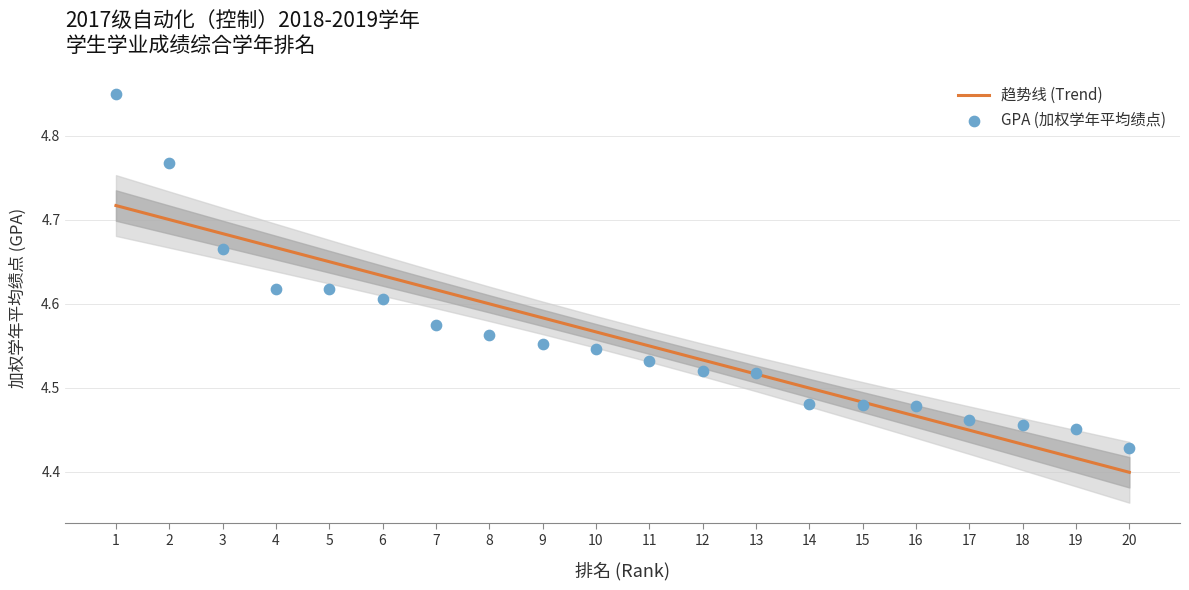

Which series has the widest spread of Y values?

GPA (加权学年平均绩点)